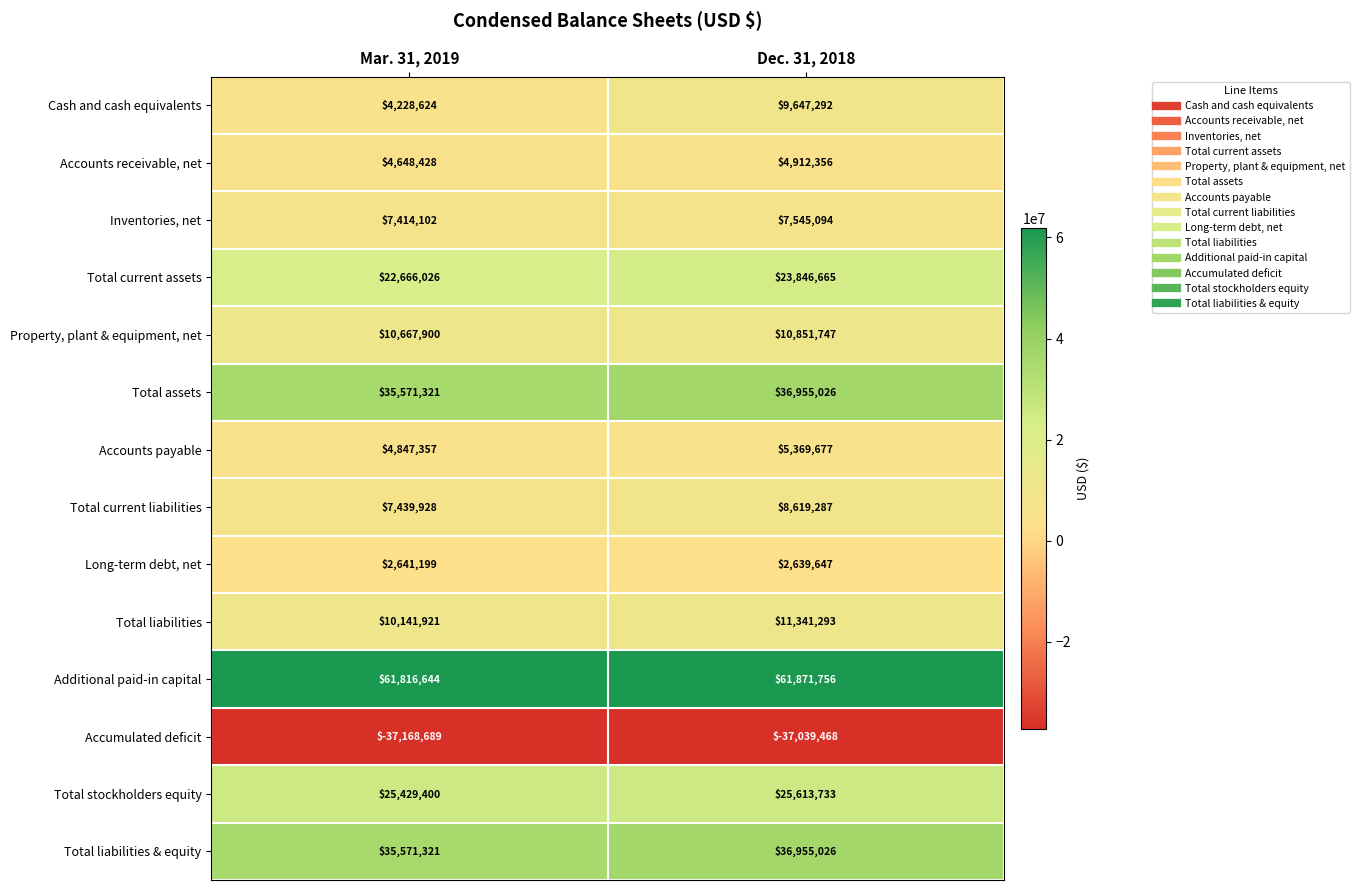

At which label is Inventories, net closest to 7479598?

Mar. 31, 2019